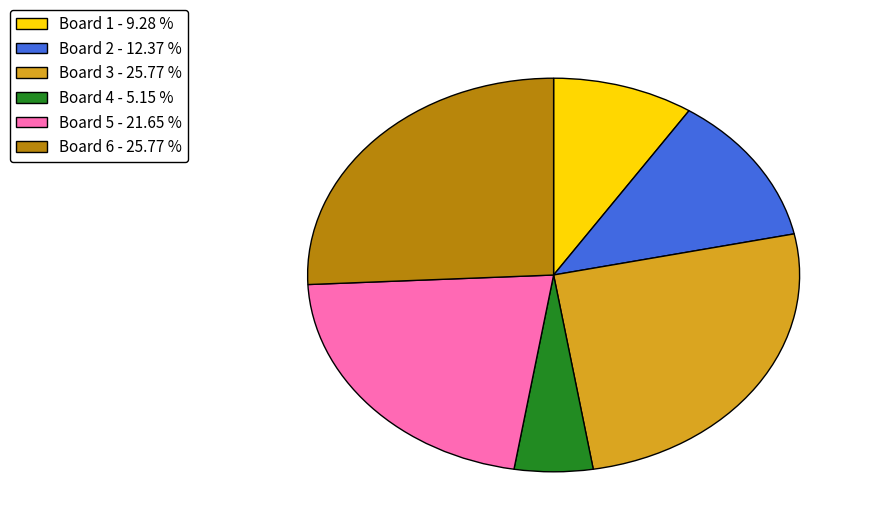

Is there any slice that represents more than half of the pie?

No